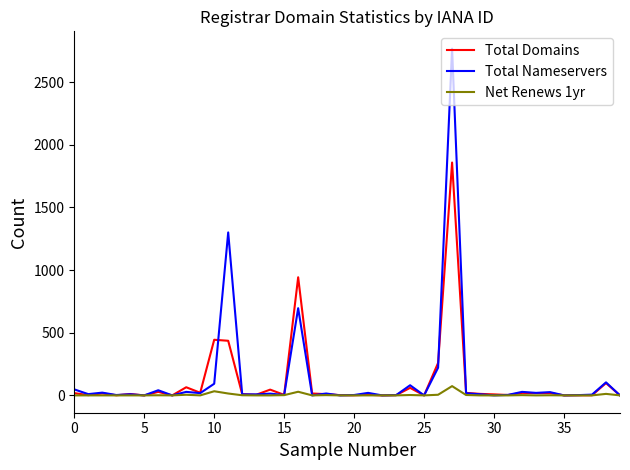

Which series has the largest range (max minus min)?

Total Nameservers